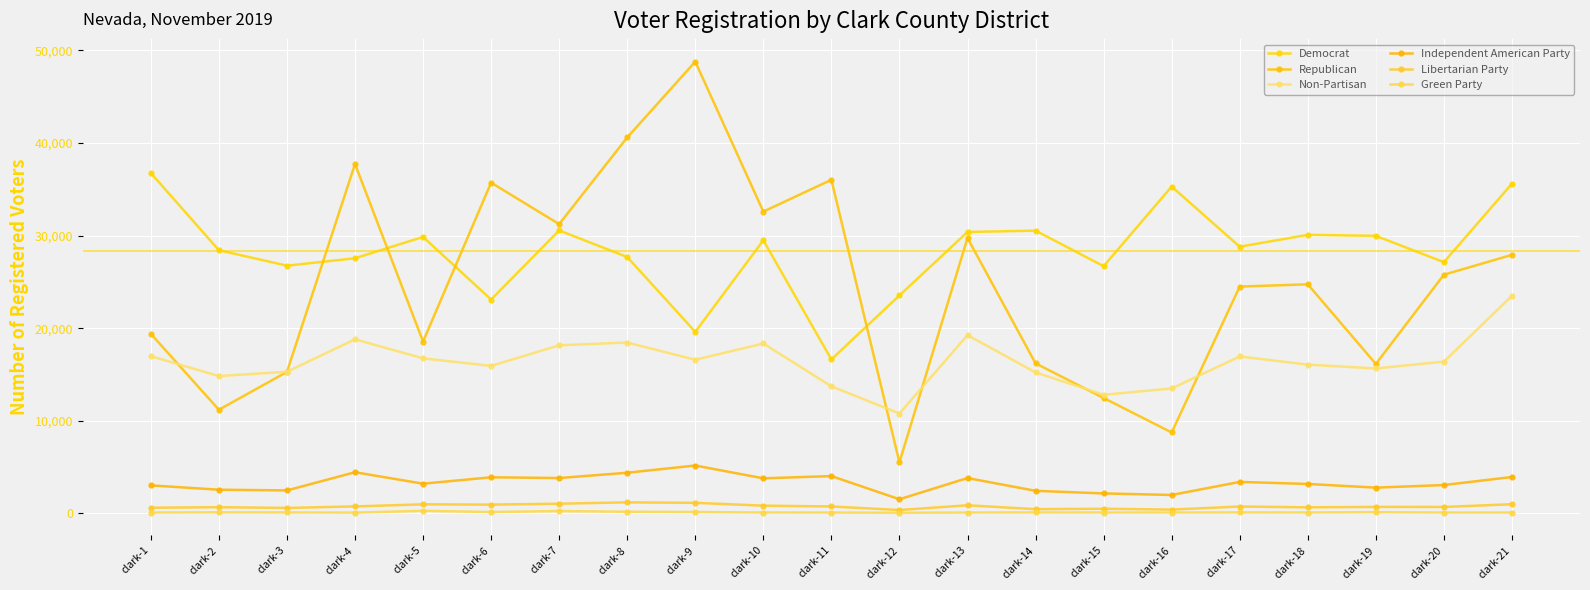

The value of Republican at clark-12 is 5504. True or false?

True